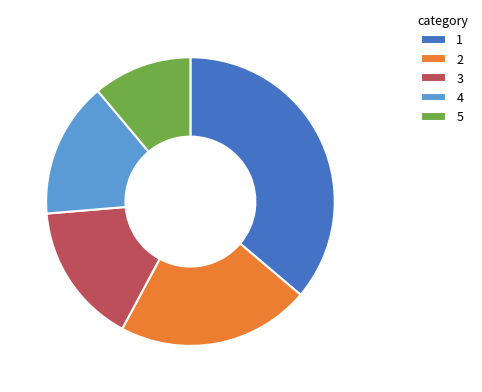

Is it true that 4 is 9% of the pie?

False